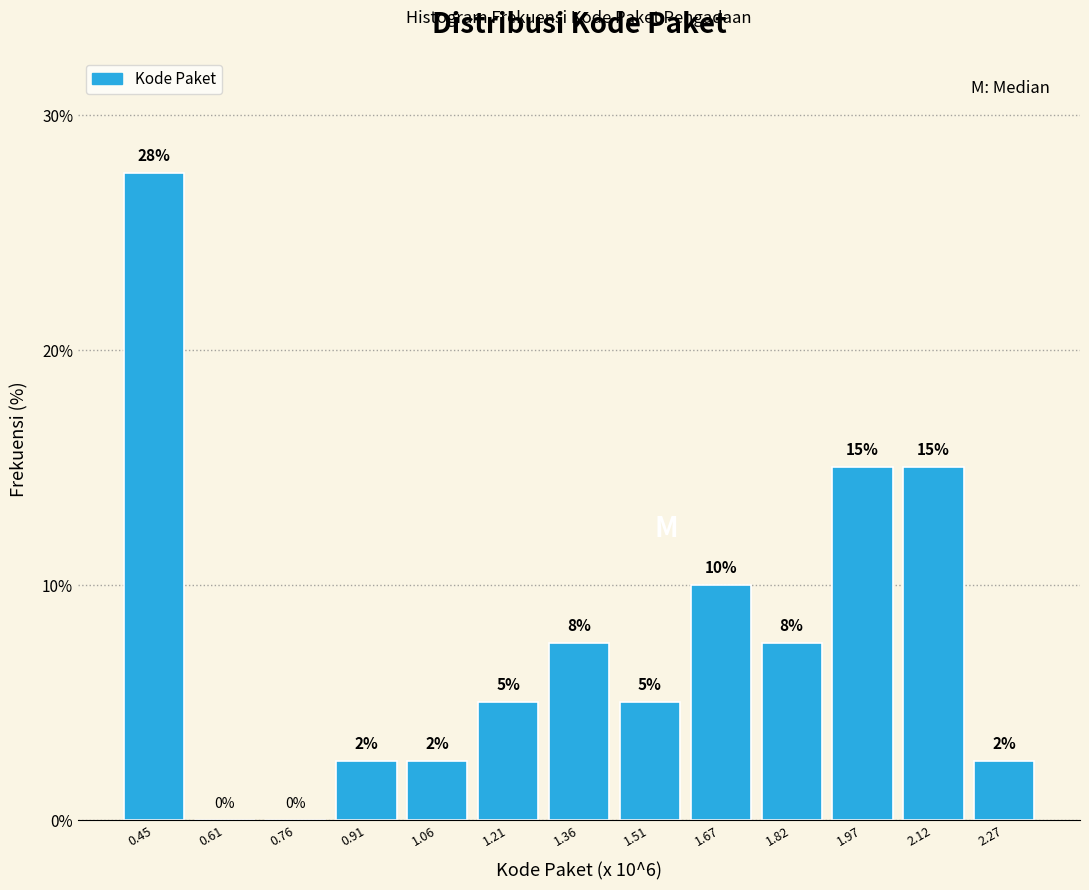

True or false: the data shows 15.0 at 1.97.

True